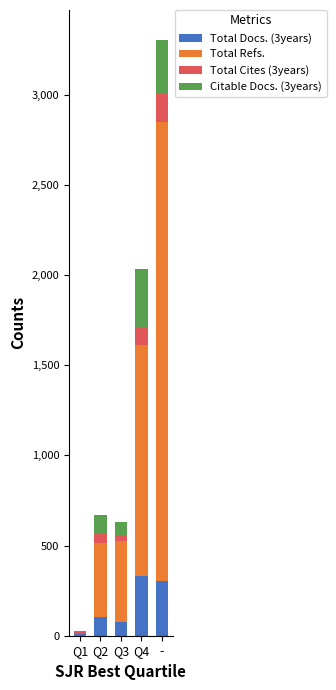

What is the total value across all series at -?

3304